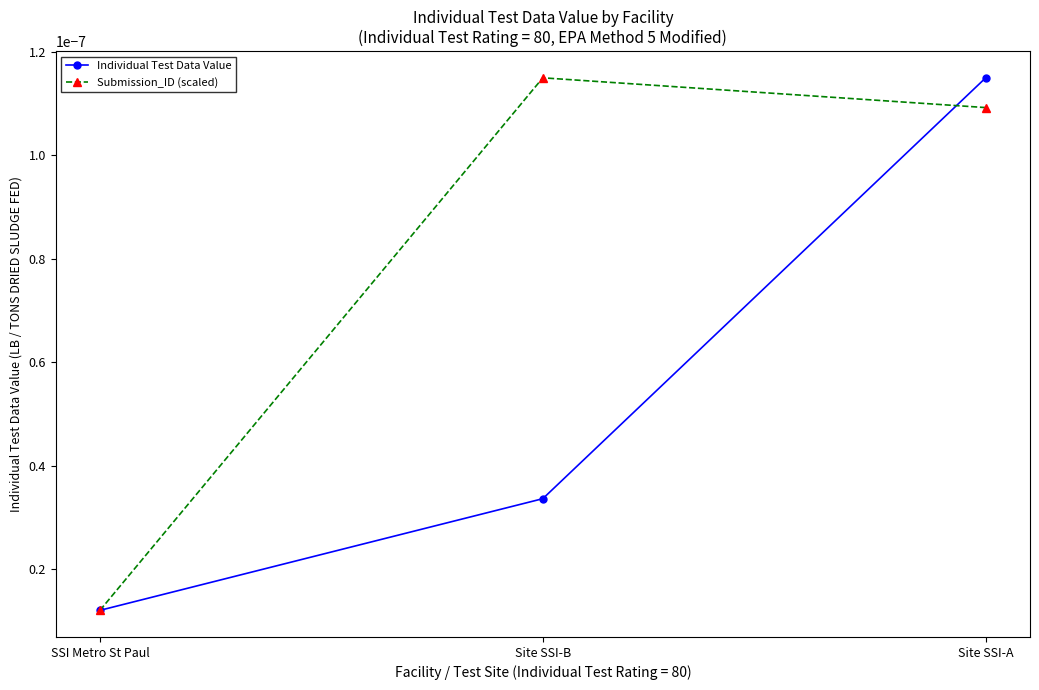

Rank the series by their average value, from lowest to highest.

Individual Test Data Value, Submission_ID (scaled)